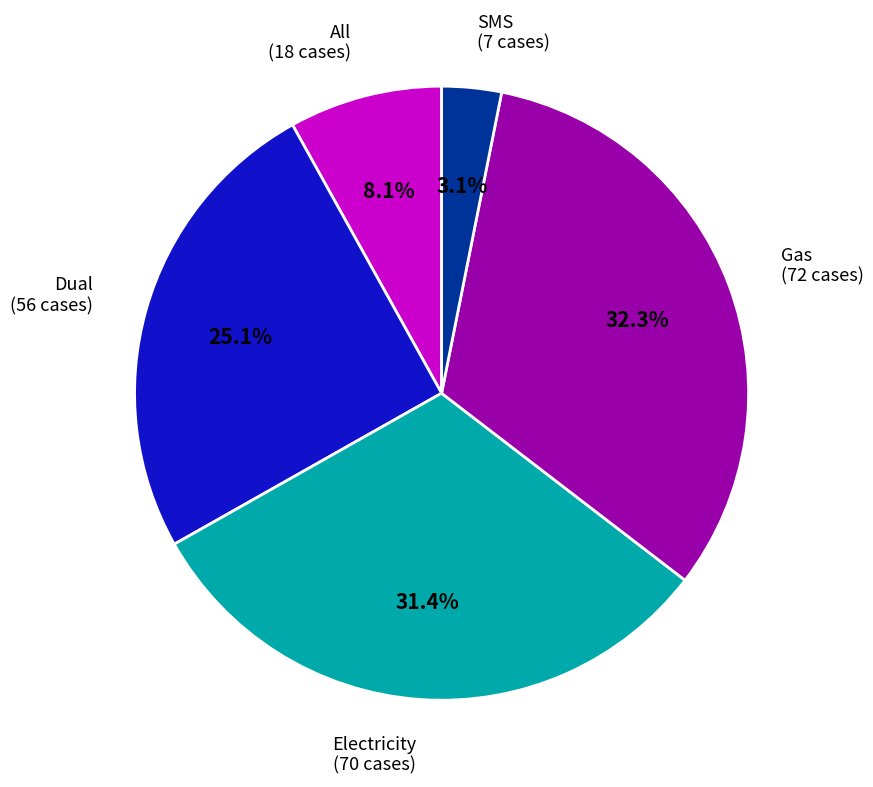

What is the smallest slice in the pie chart?

SMS